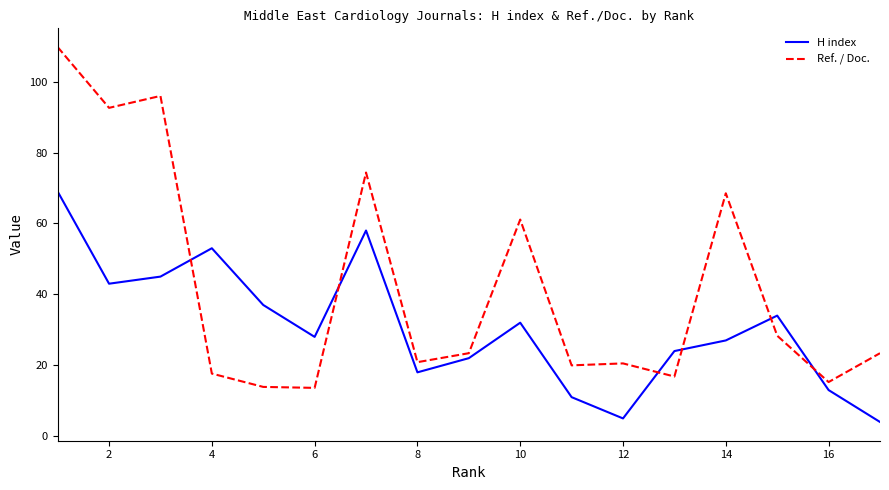

List the series in order of their peak value, lowest first.

H index, Ref. / Doc.